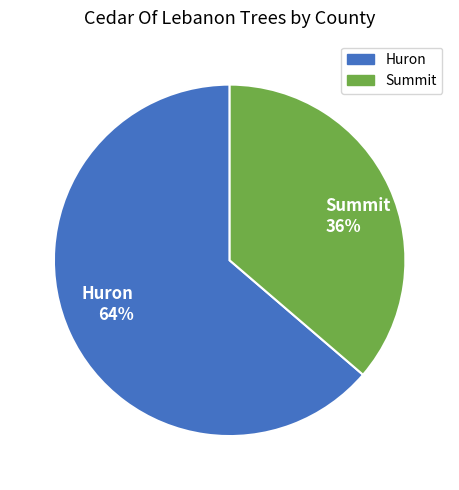

Which has a higher value, Huron or Summit?

Huron